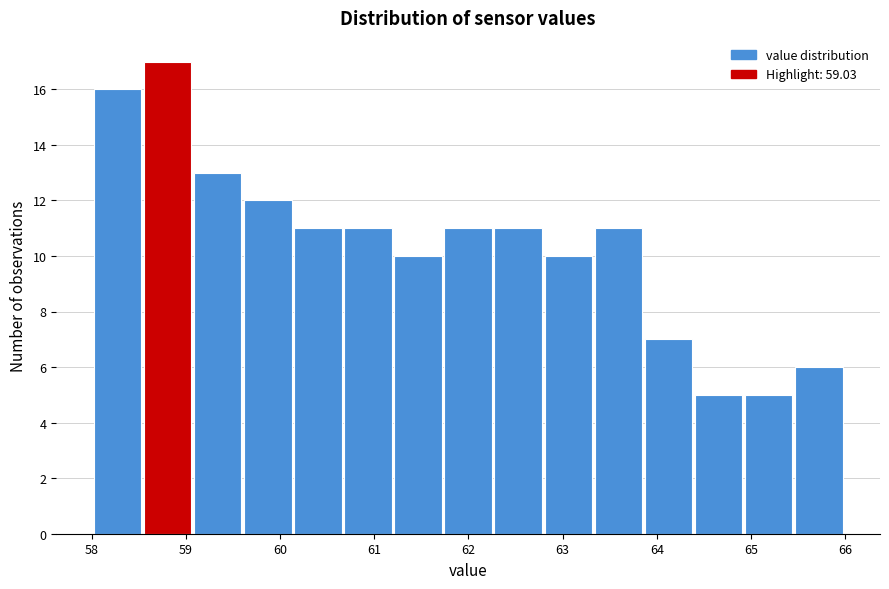

Reading left to right, transcribe this chart: for each bar, give the range it covers on the x-axis and its height. Neither the bar edges nor the heights are printed on the chart, so give them approximately, as read against the axes.

58.0 to 58.6: 16
58.6 to 59.1: 17
59.1 to 59.6: 13
59.6 to 60.1: 12
60.1 to 60.7: 11
60.7 to 61.2: 11
61.2 to 61.7: 10
61.7 to 62.3: 11
62.3 to 62.8: 11
62.8 to 63.3: 10
63.3 to 63.9: 11
63.9 to 64.4: 7
64.4 to 64.9: 5
64.9 to 65.5: 5
65.5 to 66.0: 6